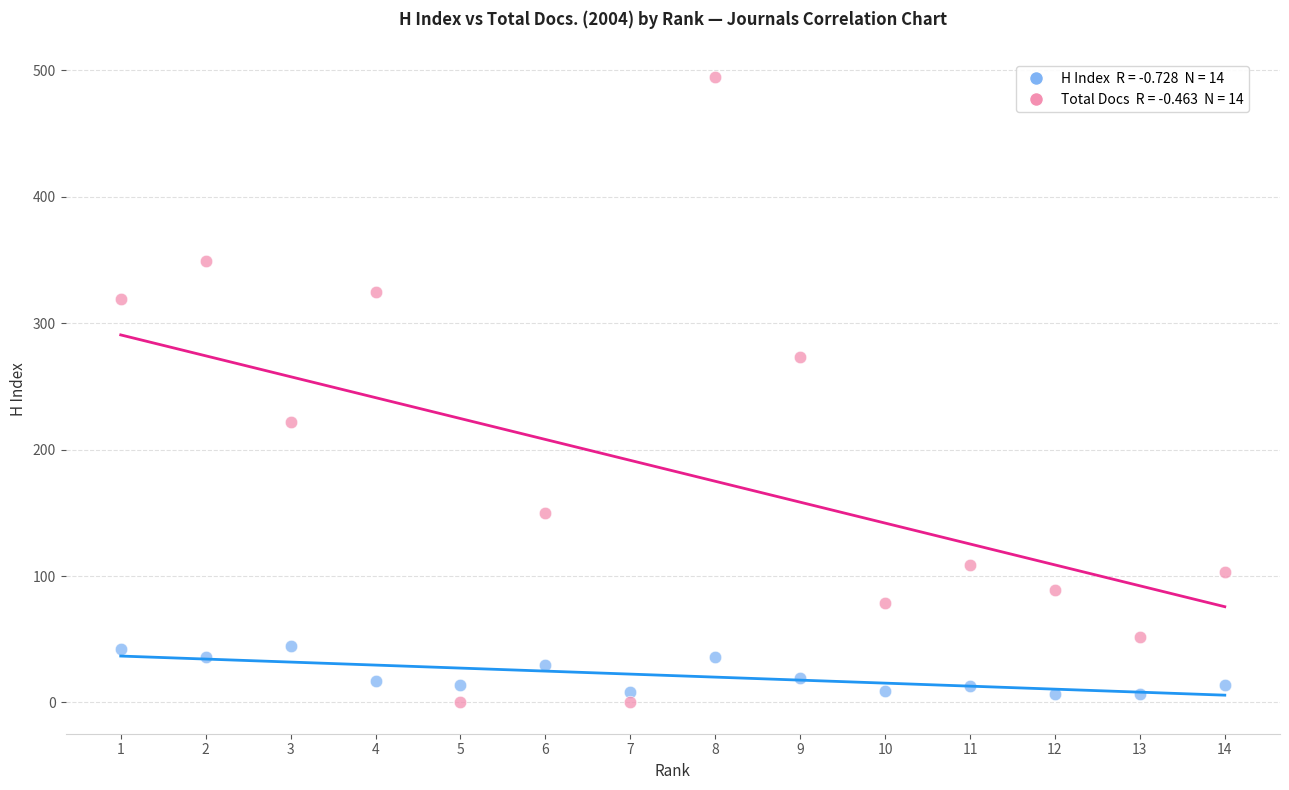

Across all data points, what is the range of X values (max minus min)?

13